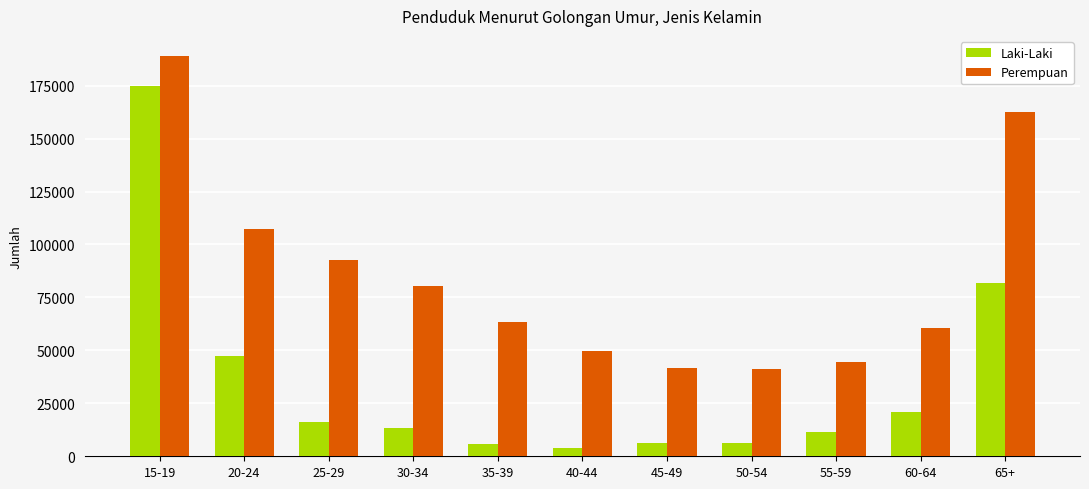

At which category is the sum across all series the highest?

15-19